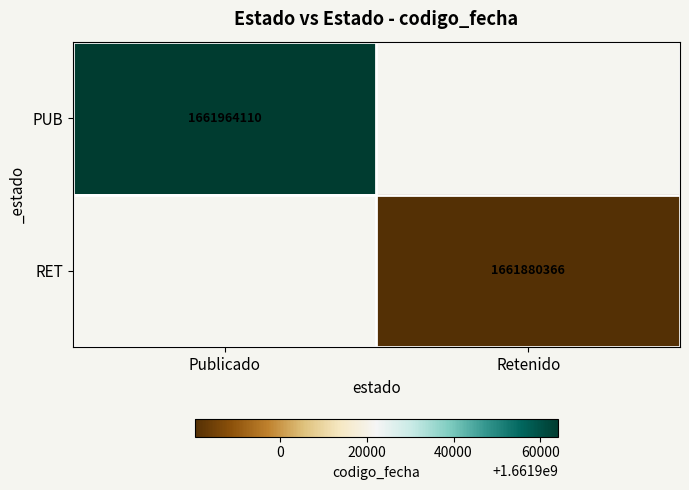

Is it true that PUB equals 1661964110 at Publicado?

True